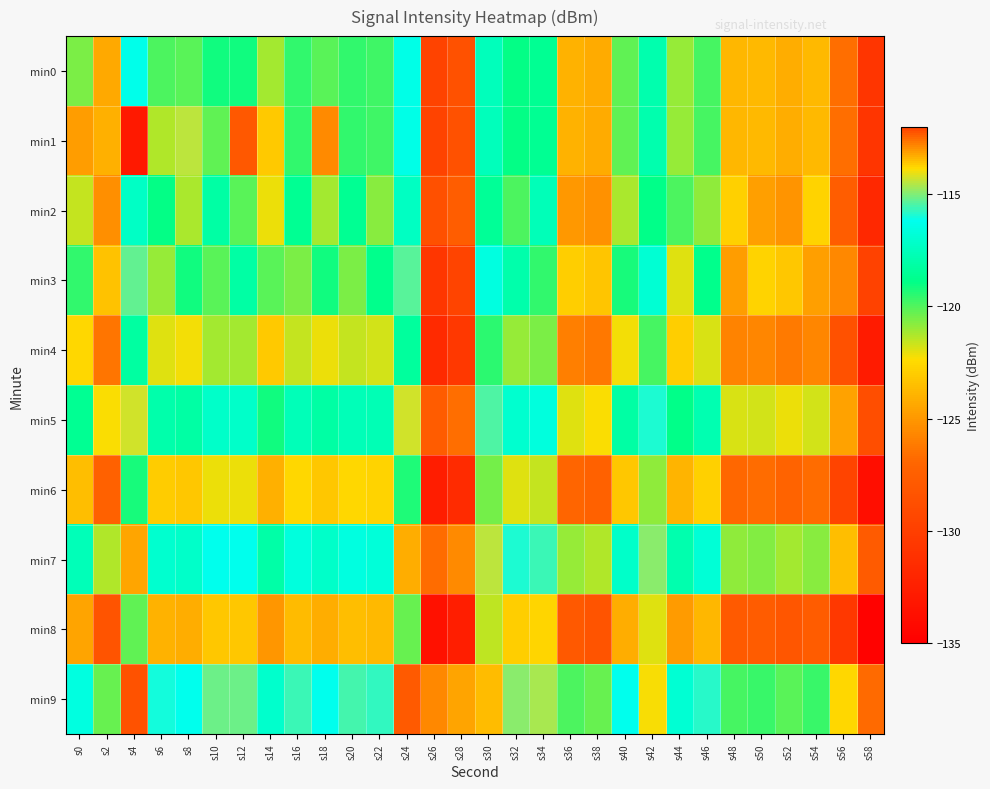

What is the total value across all series at s52?

-1241.5